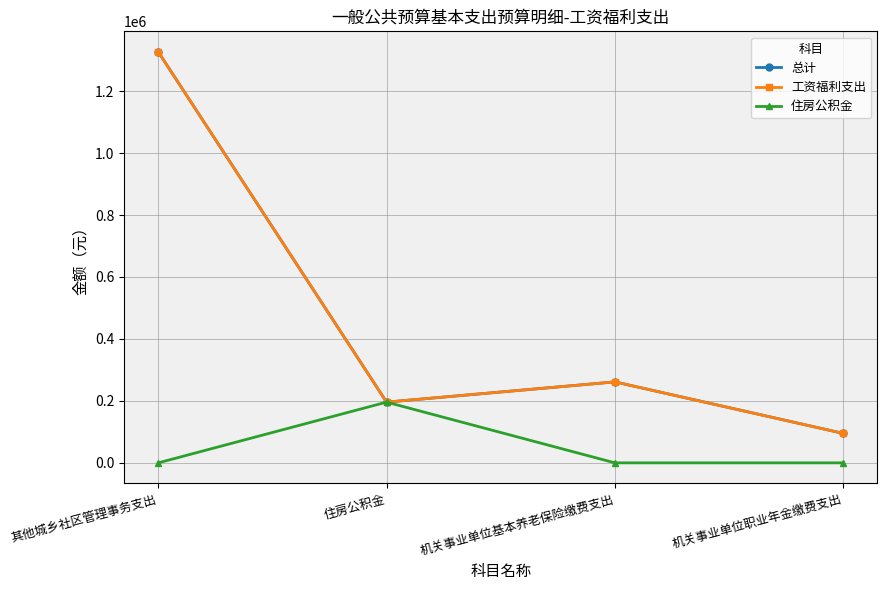

What is the sum of all 工资福利支出 values?

1879112.3